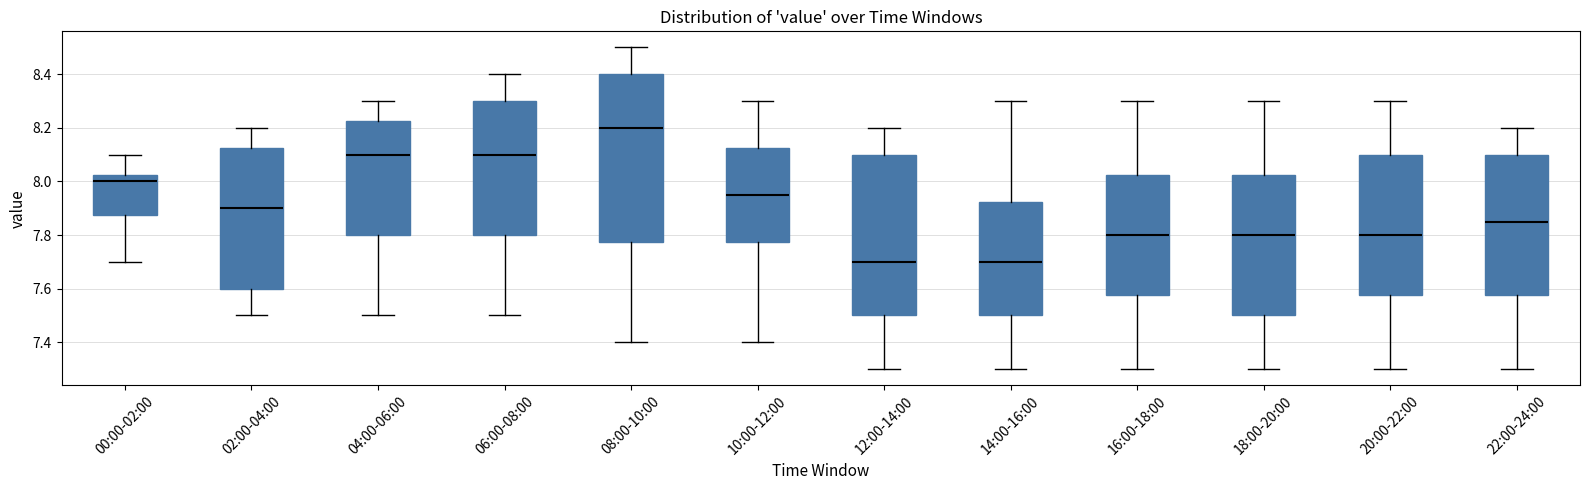

Where is the upper edge of the box for 00:00-02:00 on the y-axis? The values are not printed on the chart, so give them approximately, as read against the axis.

8.02